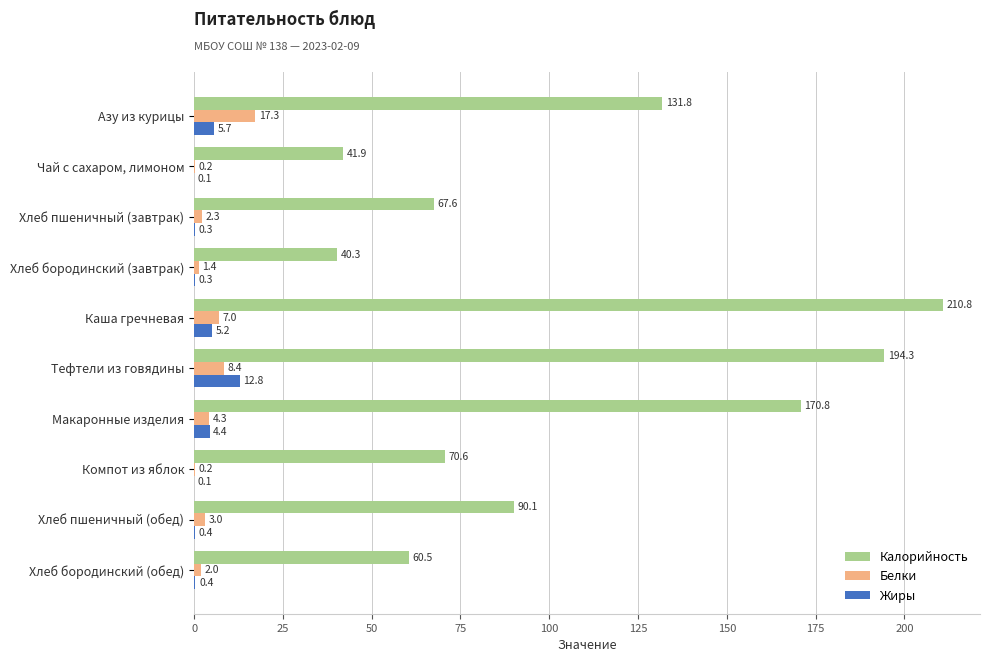

Between Каша гречневая and Хлеб бородинский (обед), which series saw the biggest shift?

Калорийность